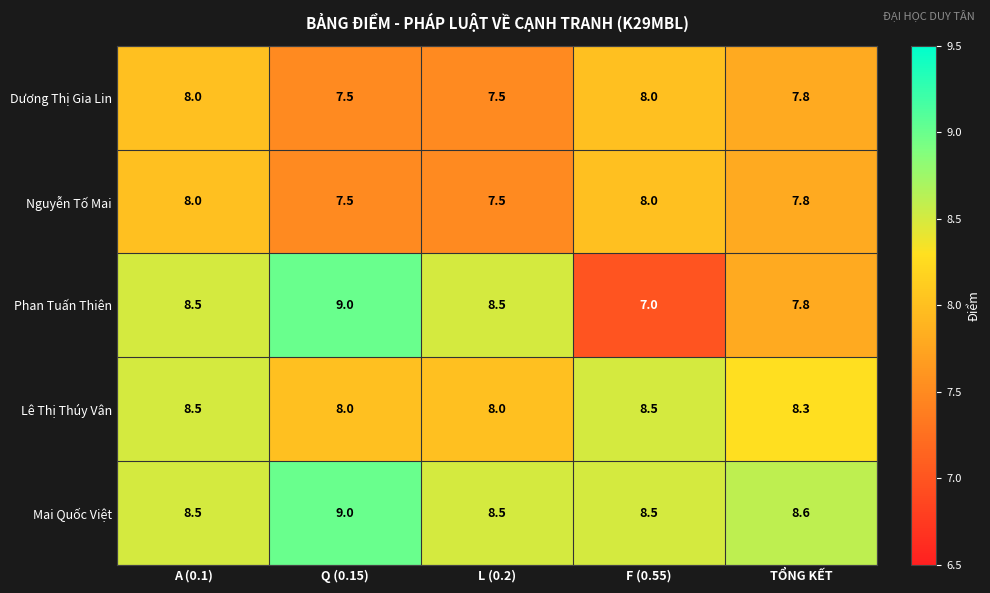

The value of Phan Tuấn Thiên at A (0.1) is 8.5. True or false?

True